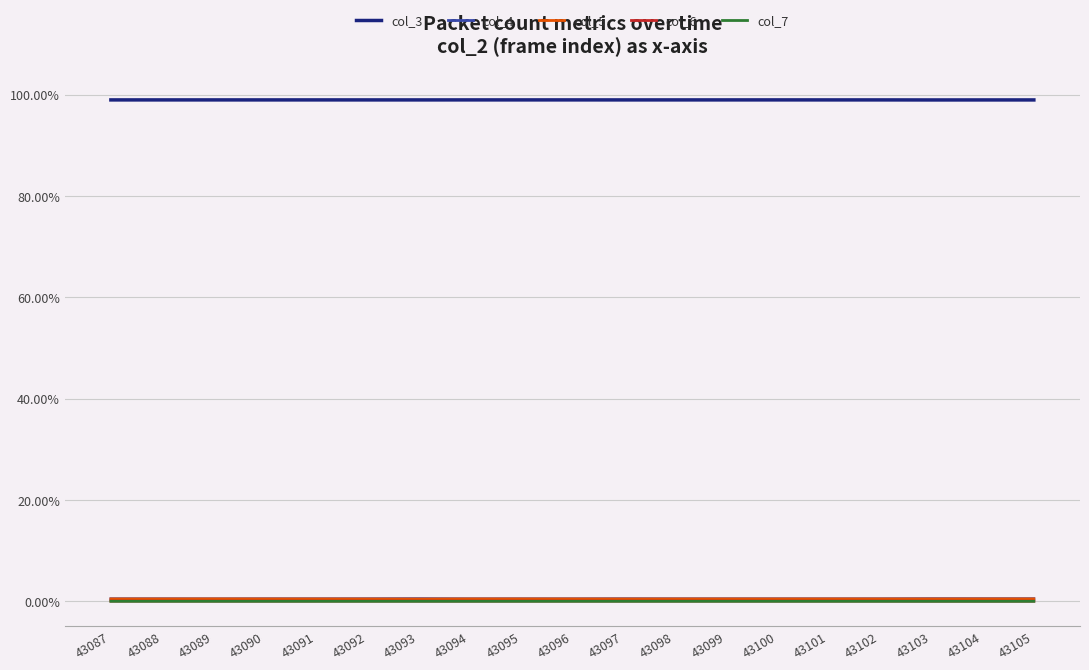

In col_3, how many points are higher than both neighbors (excluding endpoints)?

6